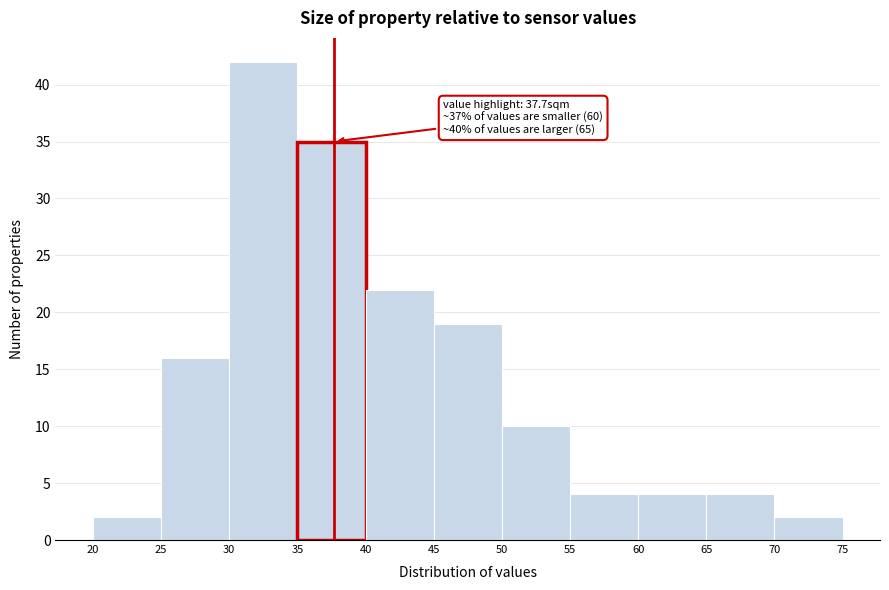

Over which range of the x-axis is the bar tallest?

30 to 35